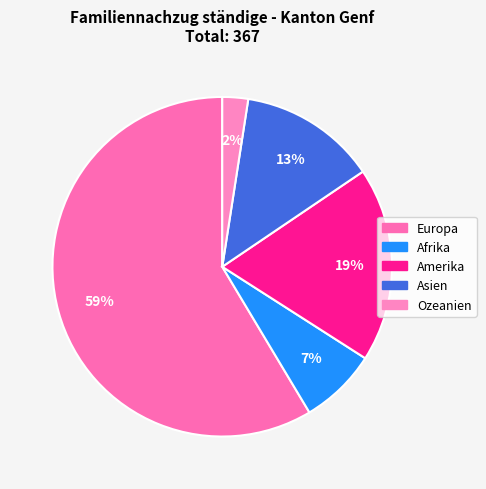

The Ozeanien slice represents 1% of the pie. True or false?

False